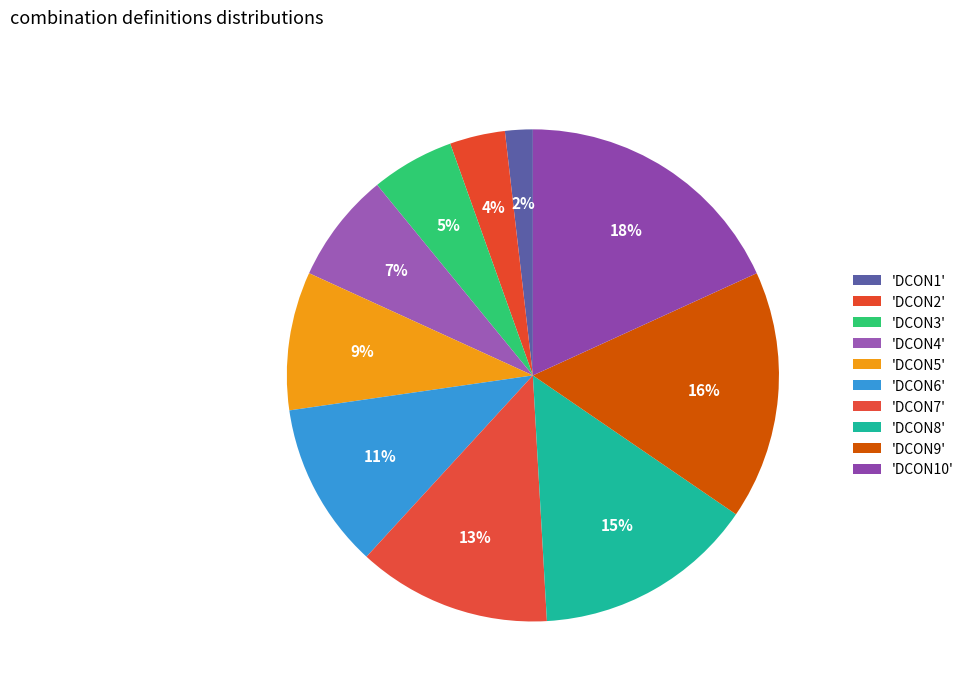

Which slice is the smallest?

DCON1